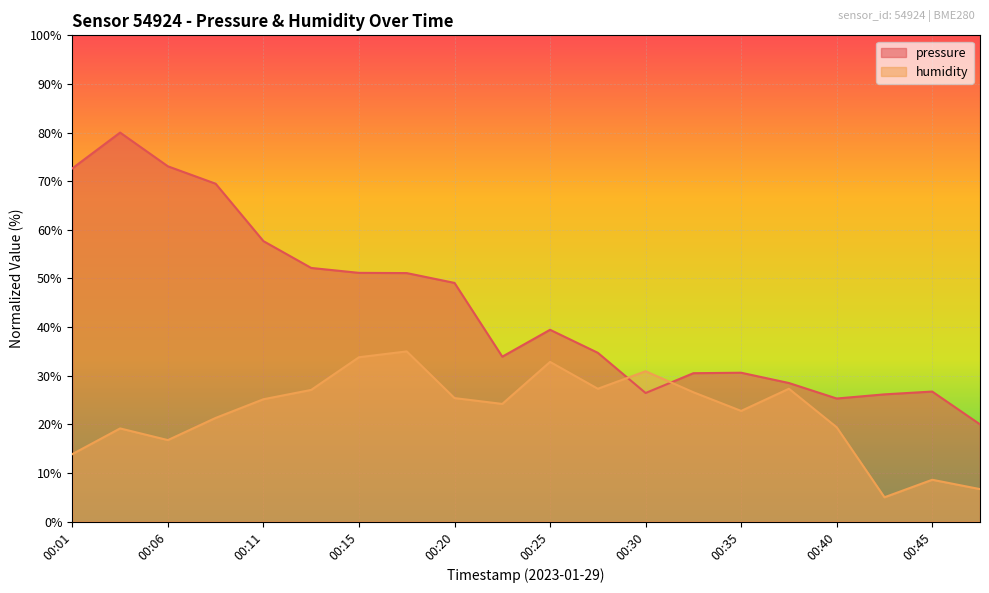

Which category has the lowest value in the humidity series?

00:42